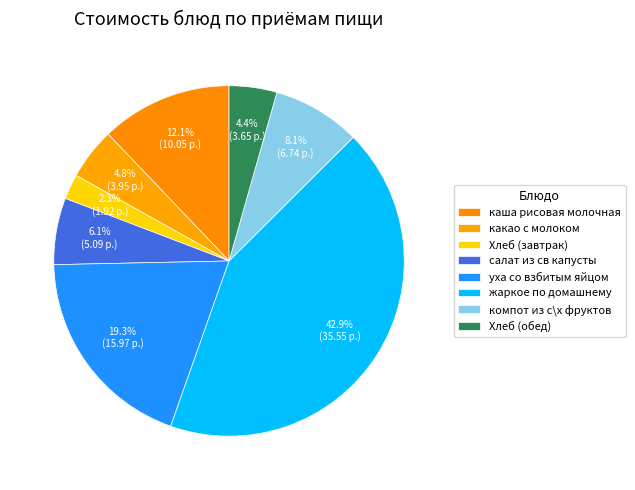

True or false: уха со взбитым яйцом accounts for 19% of the total.

True